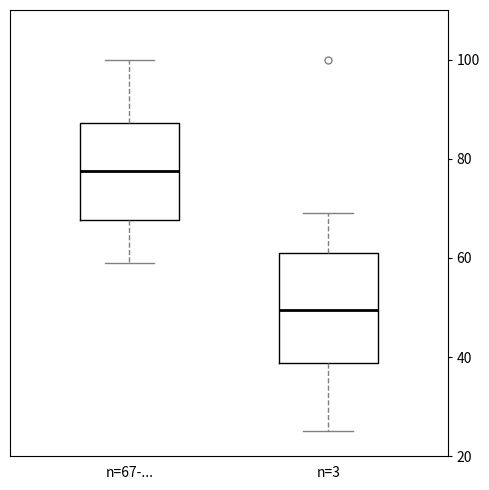

Comparing the boxes themselves (not the whiskers), which one is the tallest?

n=3